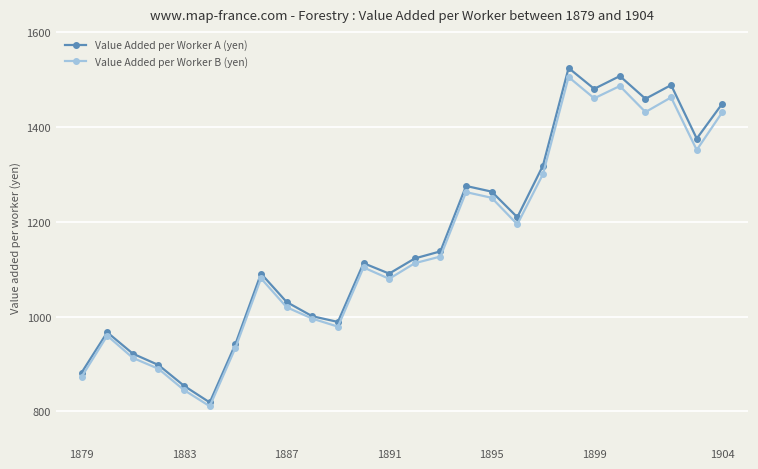

What is the value of the Value Added per Worker A (yen) point at the 12th from the left?

1113